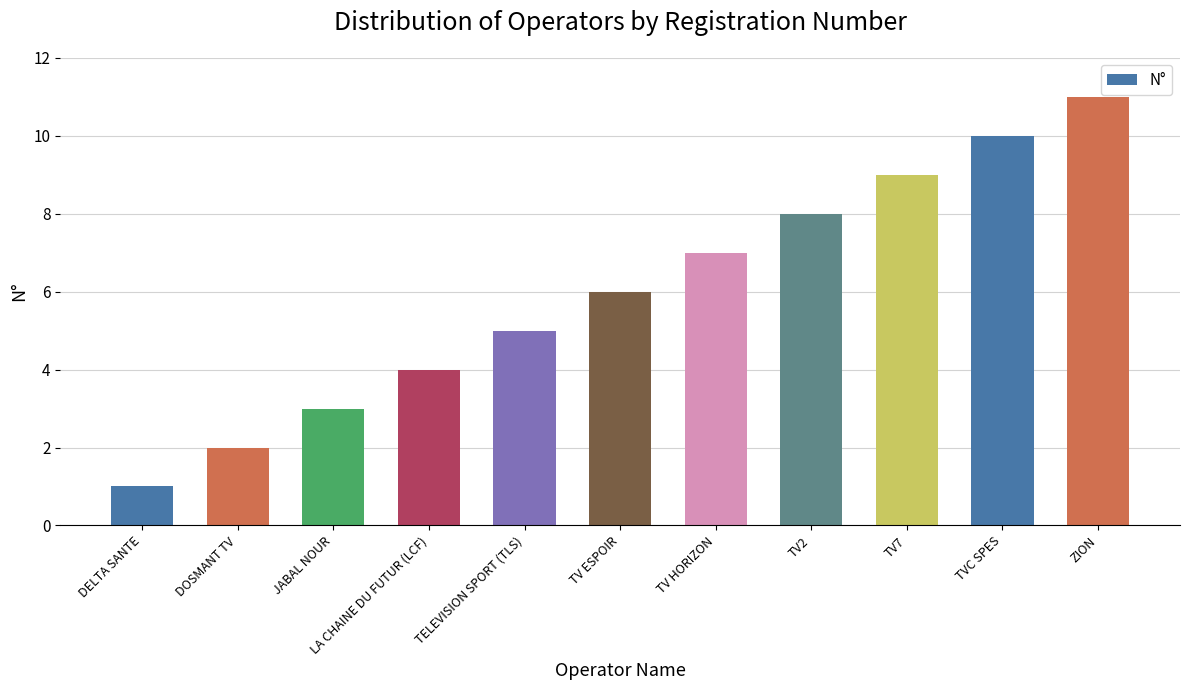

Rank the categories by value from highest to lowest.

ZION, TVC SPES, TV7, TV2, TV HORIZON, TV ESPOIR, TELEVISION SPORT (TLS), LA CHAINE DU FUTUR (LCF), JABAL NOUR, DOSMANT TV, DELTA SANTE